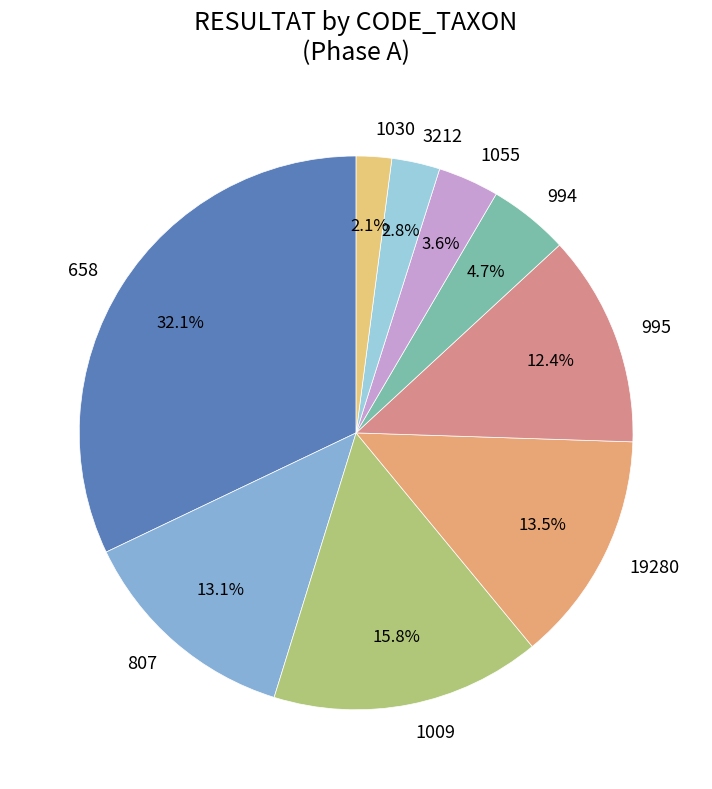

Combined, what portion of the pie is 994 and 3212?

7.5%